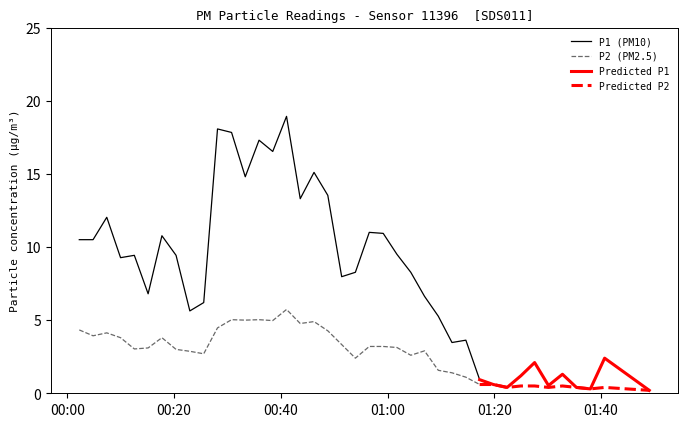

What is the average value of the P1 series?

8.0